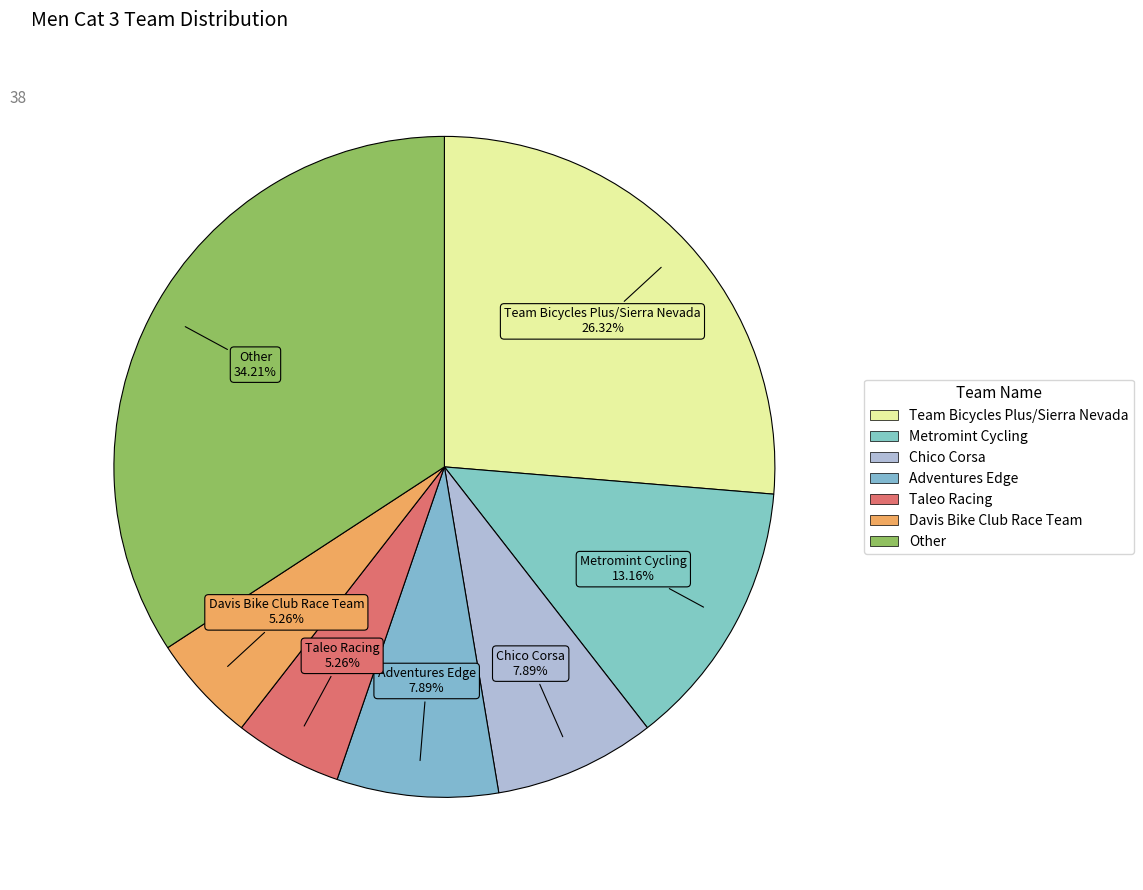

Does Other represent more than half of the total?

No